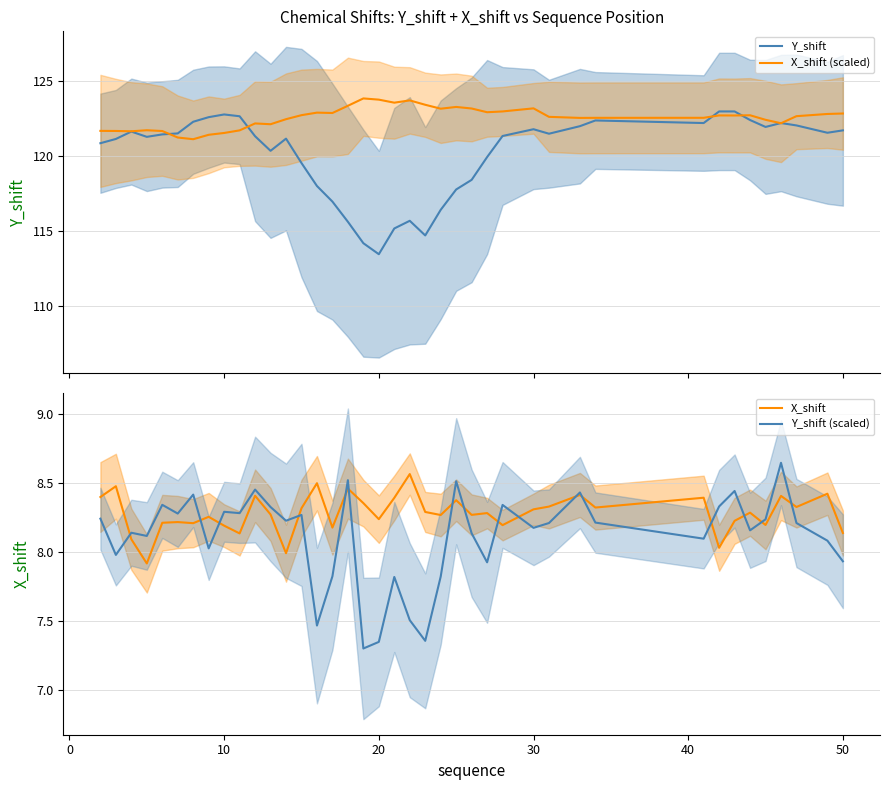

What is the lowest value of the X_shift (scaled) series?

121.1